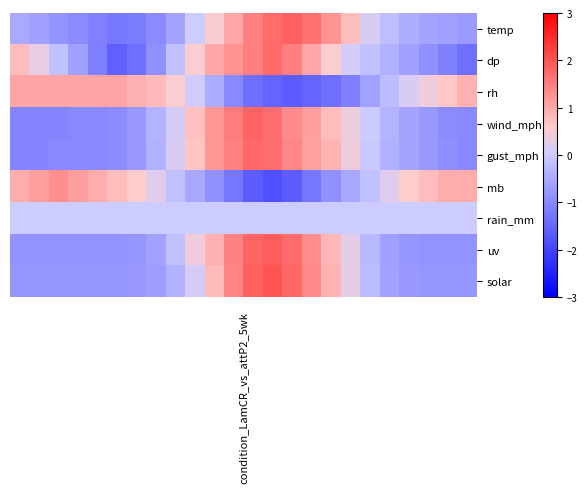

Rank the series by their maximum value, from highest to lowest.

solar, uv, temp, wind_mph, gust_mph, dp, mb, rh, rain_mm